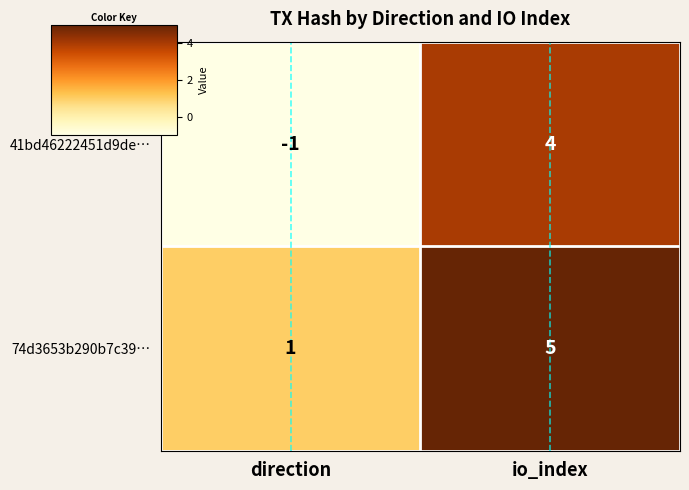

At which category does the chart reach its minimum across all series?

direction